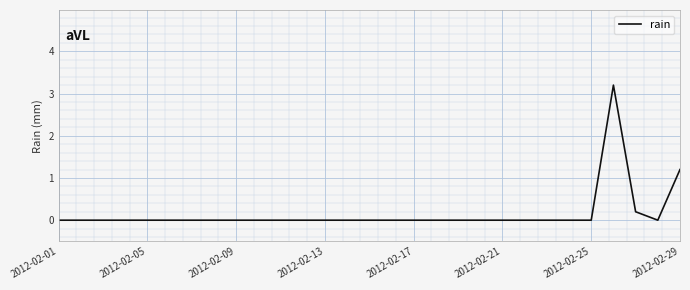

What is the difference between the maximum and minimum values?

3.2